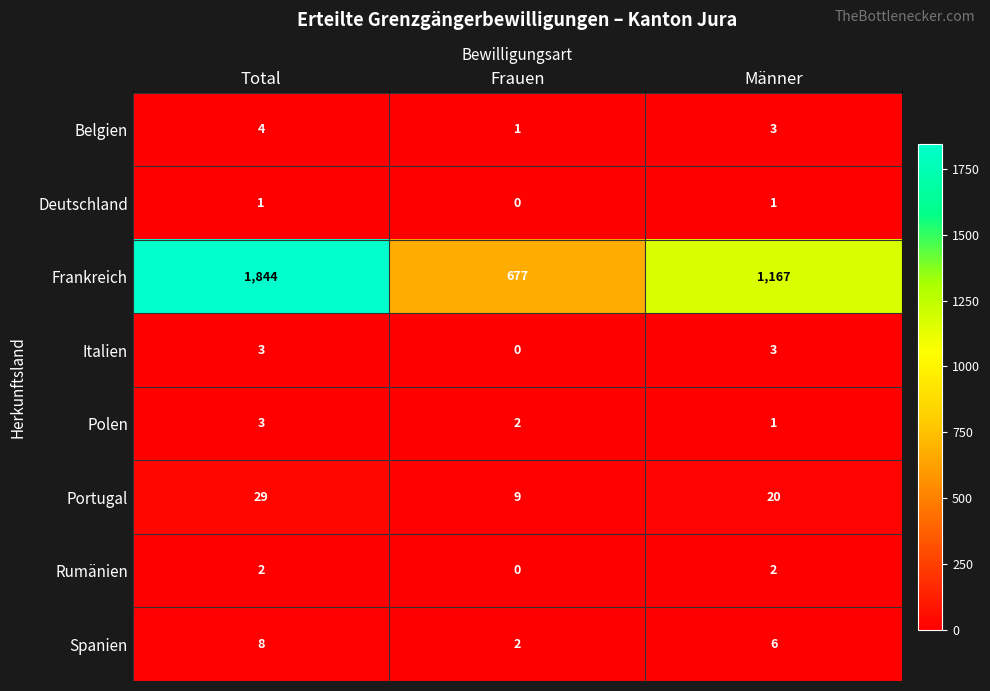

Between Frauen and Männer, which series saw the biggest shift?

Frankreich